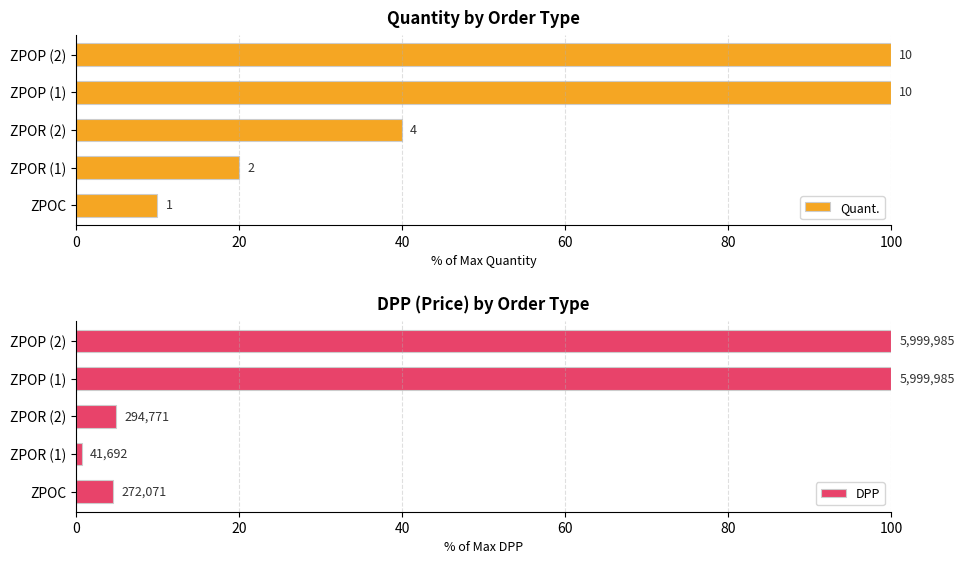

Between ZPOC and ZPOP (2), which series saw the biggest shift?

DPP